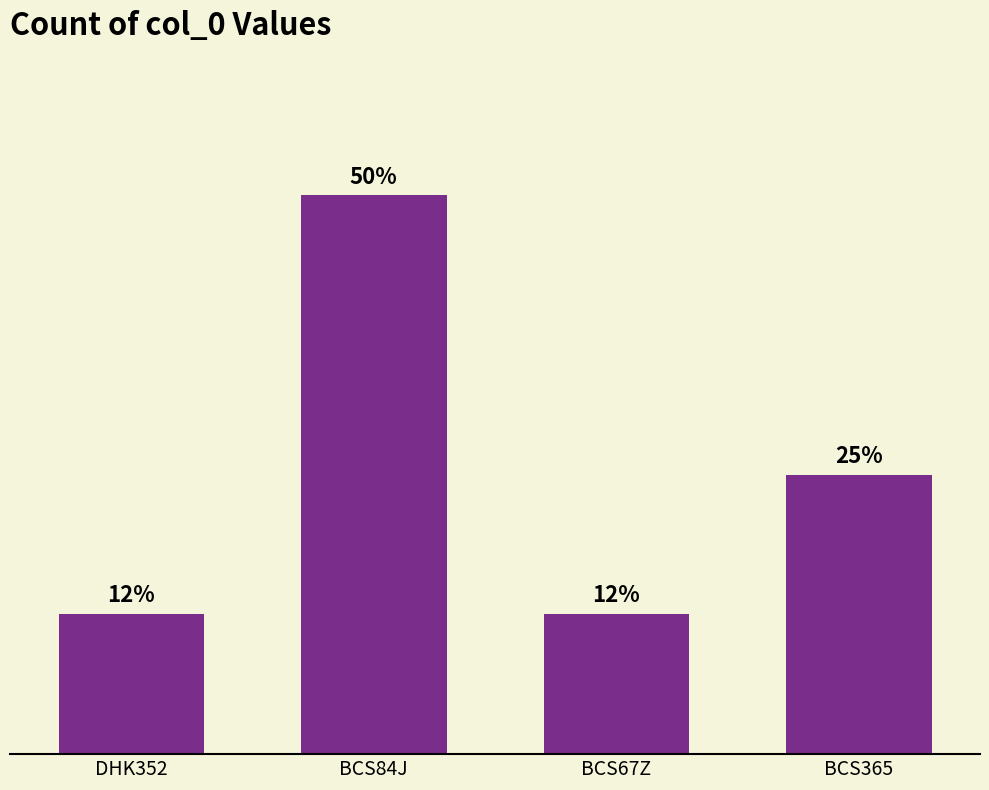

What is the ratio of the value at BCS365 to the value at BCS84J?

0.5